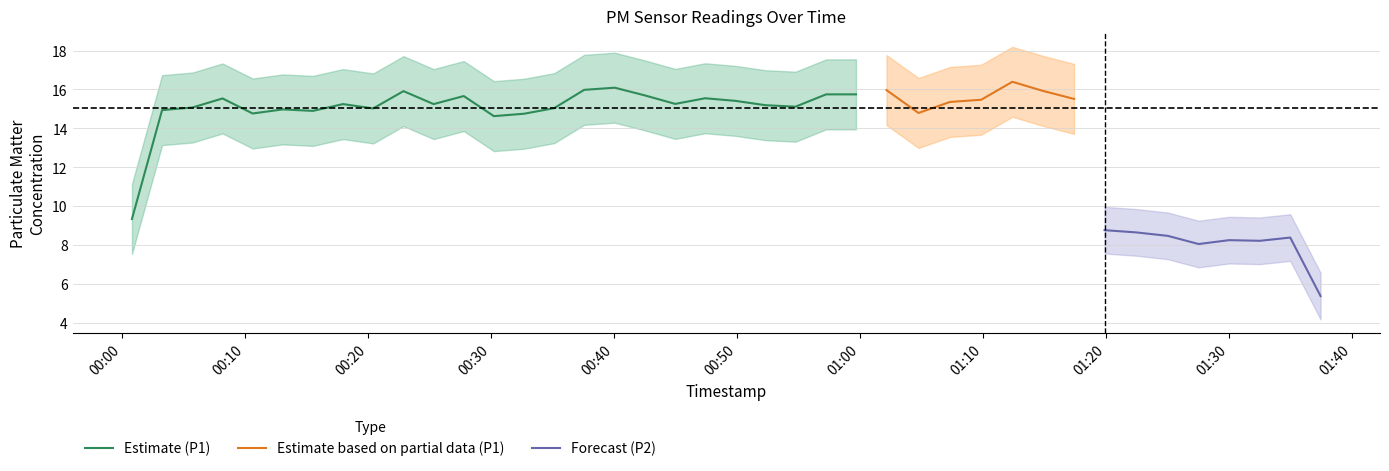

What is the highest value of the Estimate (P1) series?

16.1